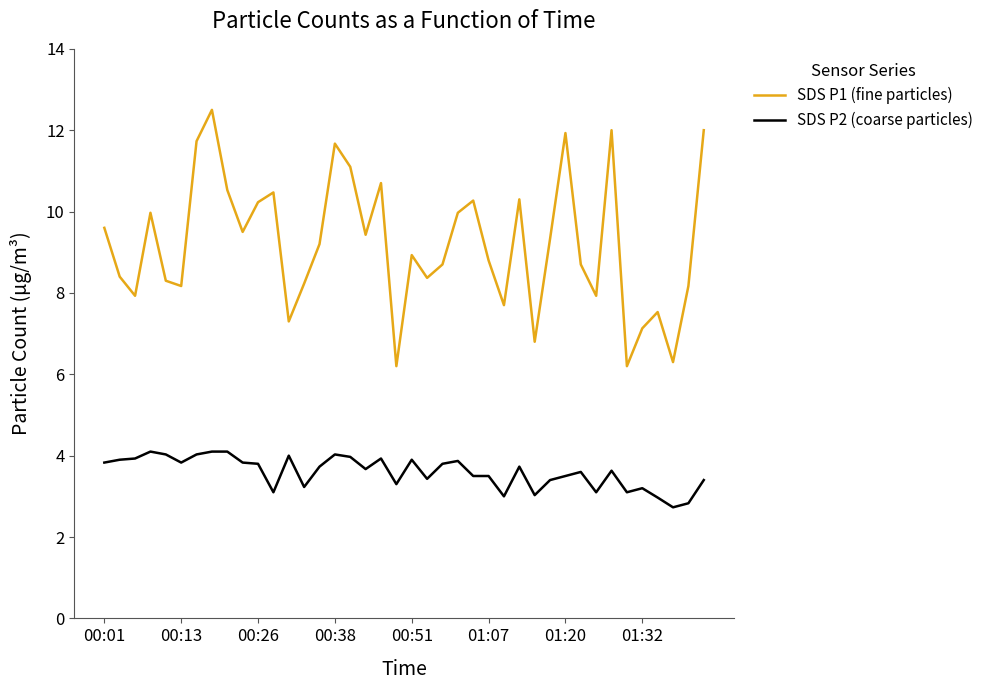

What is the maximum value shown in the chart?

12.5